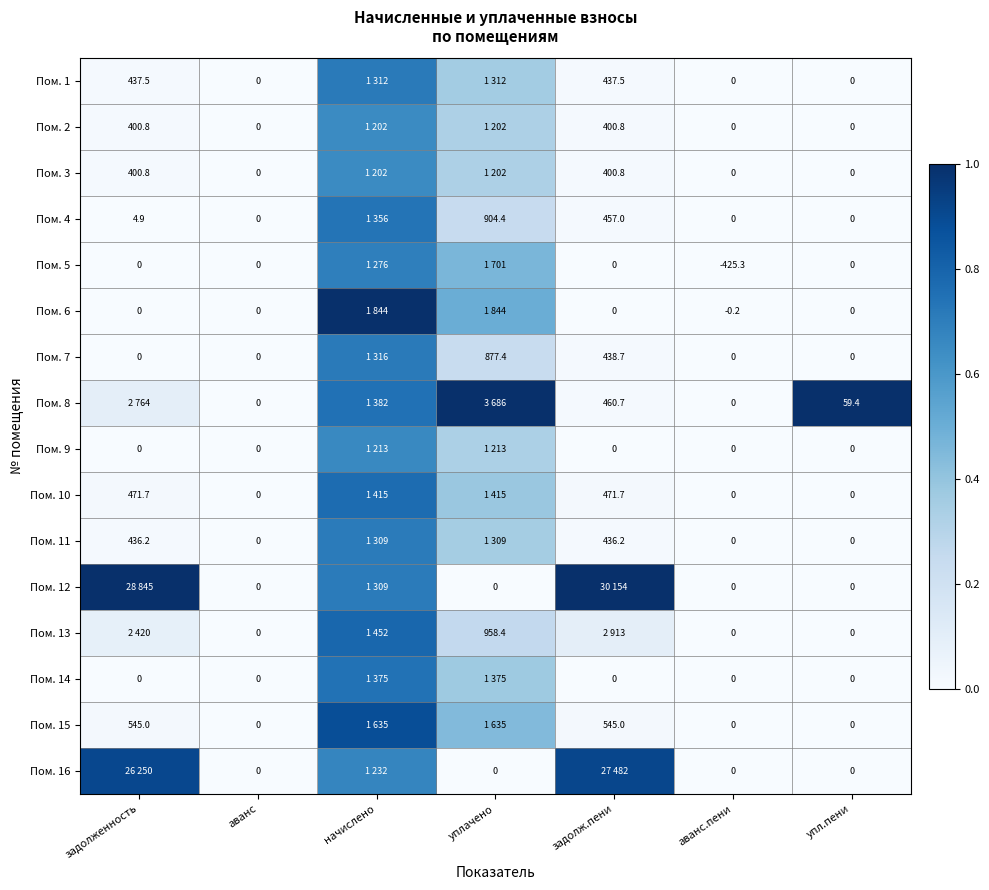

Is the value of Пом. 1 at задолженность greater than the value of Пом. 9 at аванс.пени?

Yes